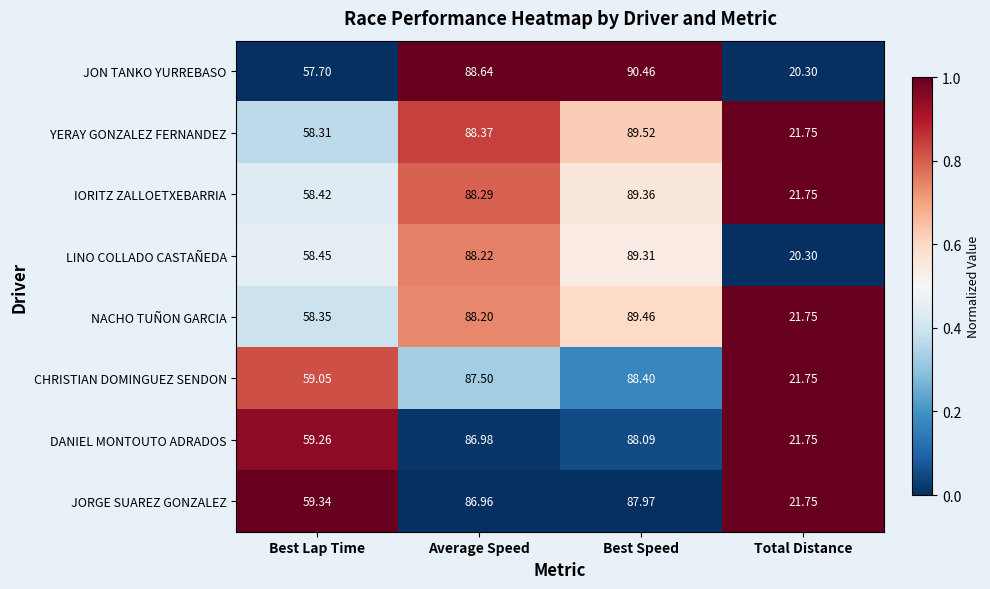

Which series has the largest total across all categories?

YERAY GONZALEZ FERNANDEZ